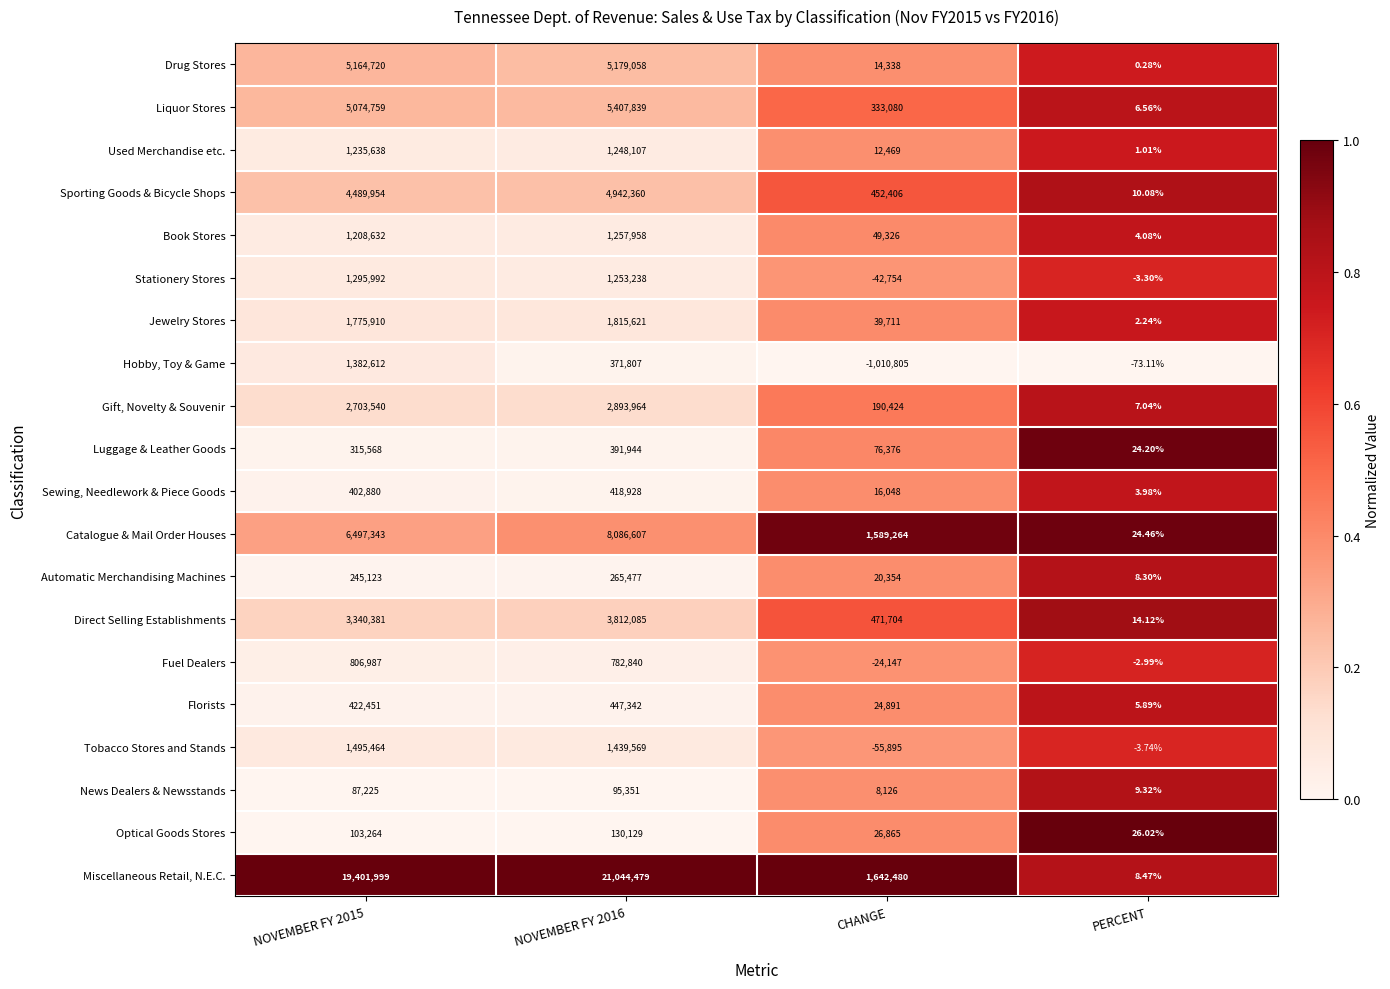

Which label corresponds to the smallest value in the chart?

CHANGE